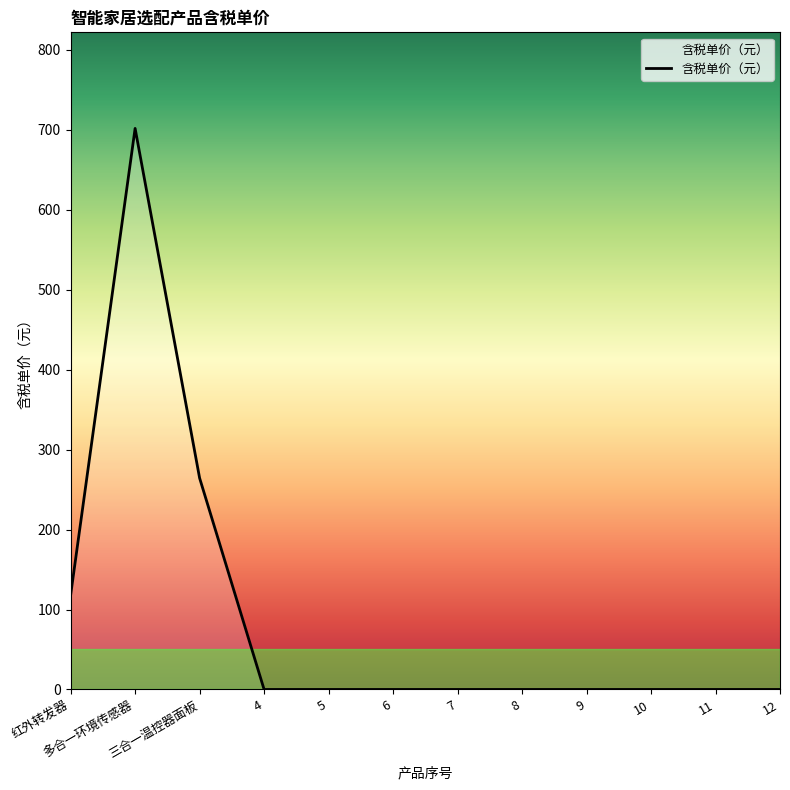

What is the maximum value shown in the chart?

701.7